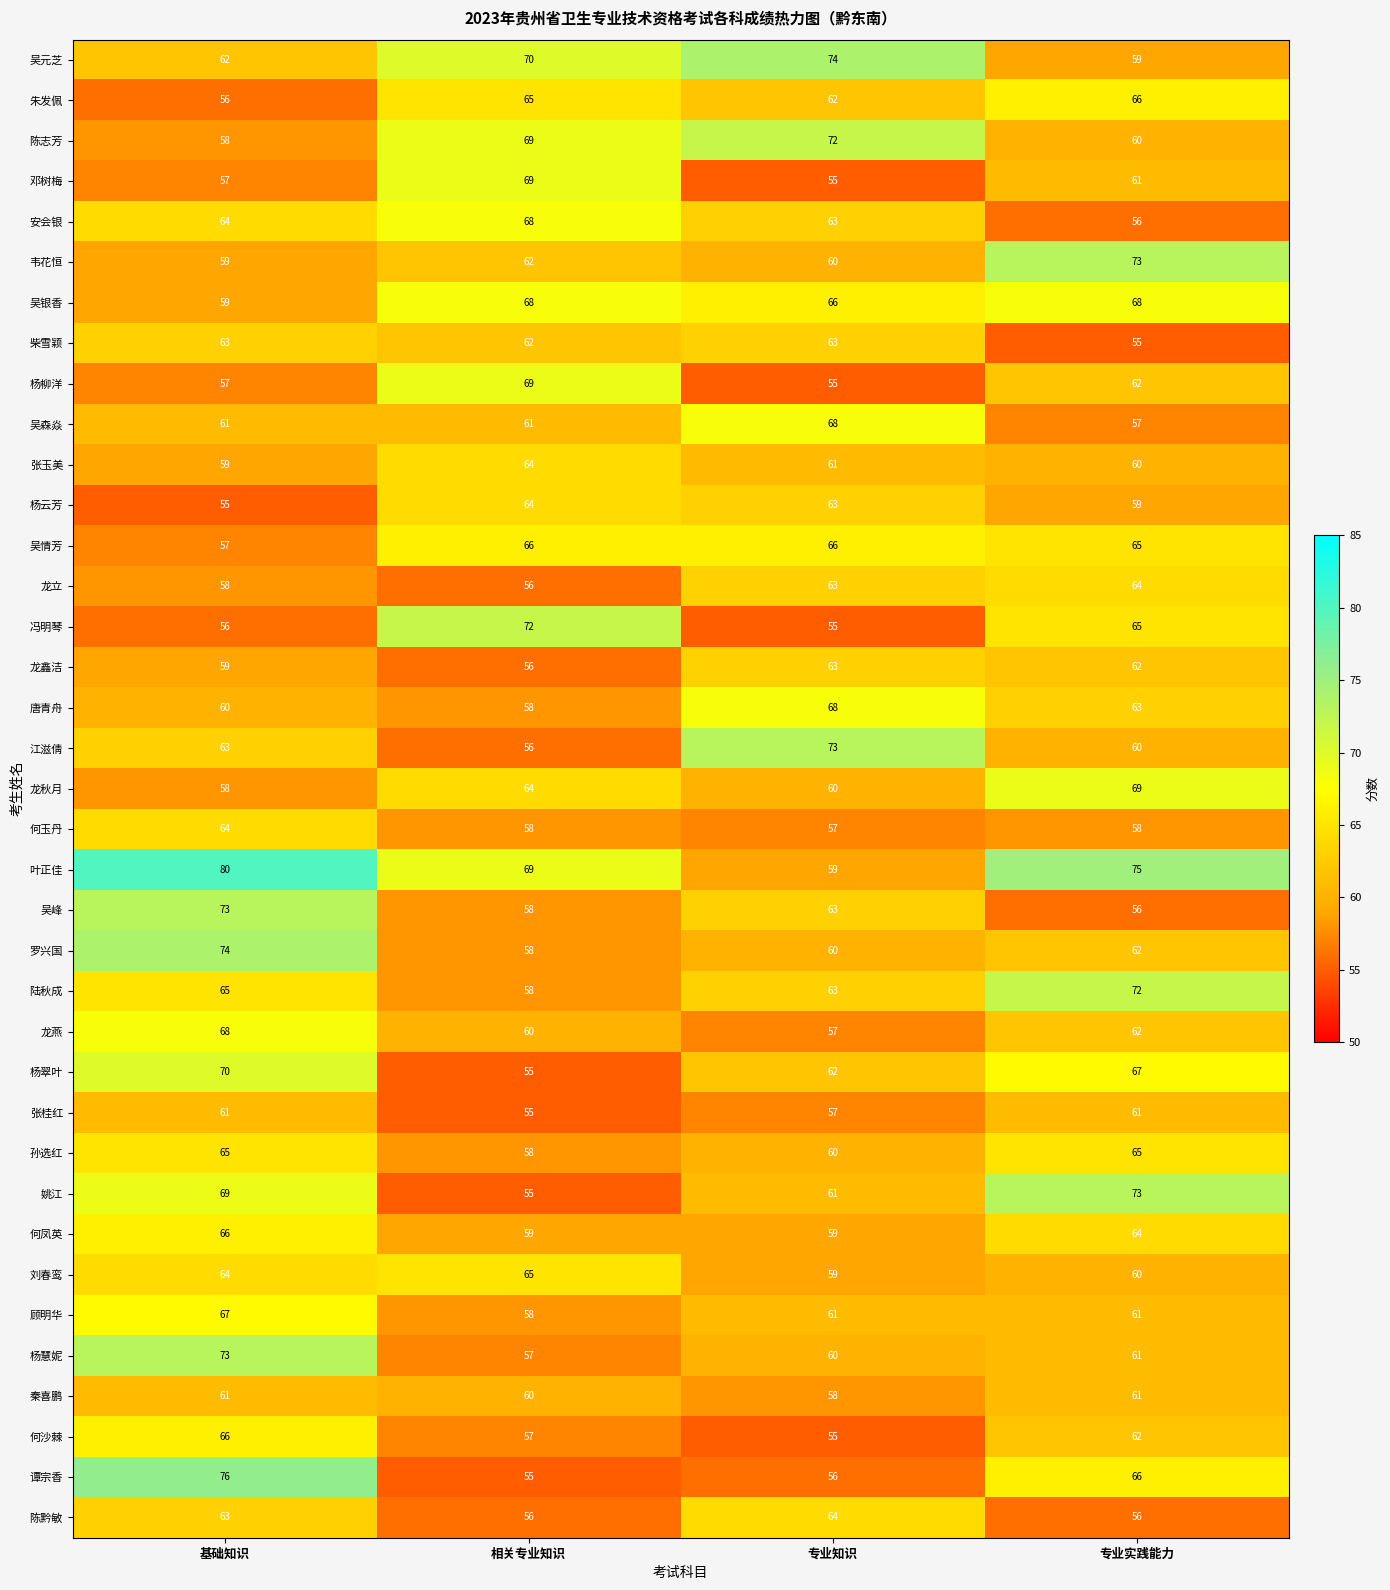

What is the spread (max minus min) of values at 基础知识?

25